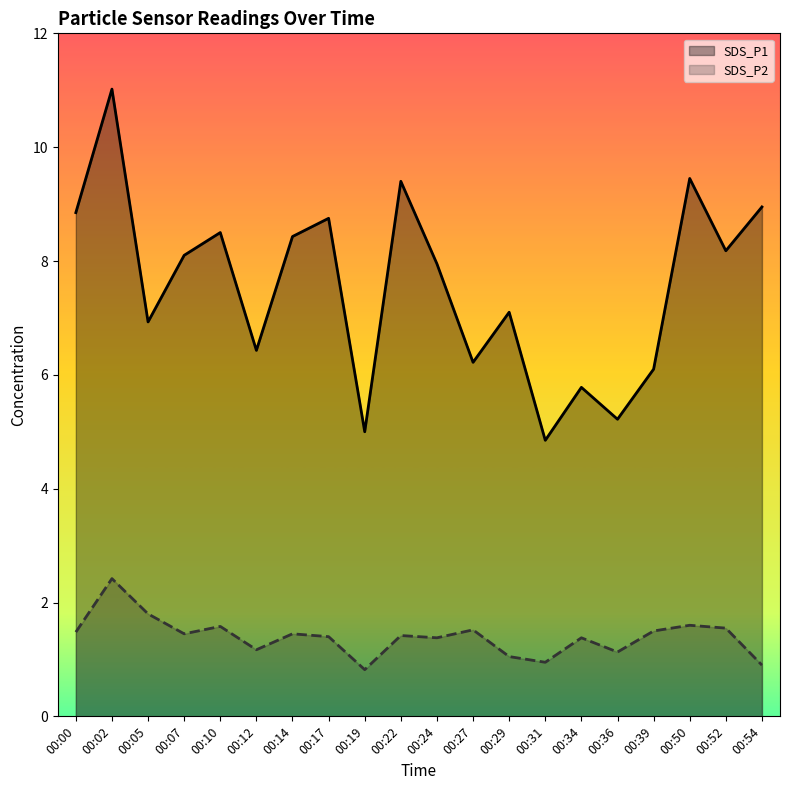

Where does the SDS_P2 series first go above 1?

00:00